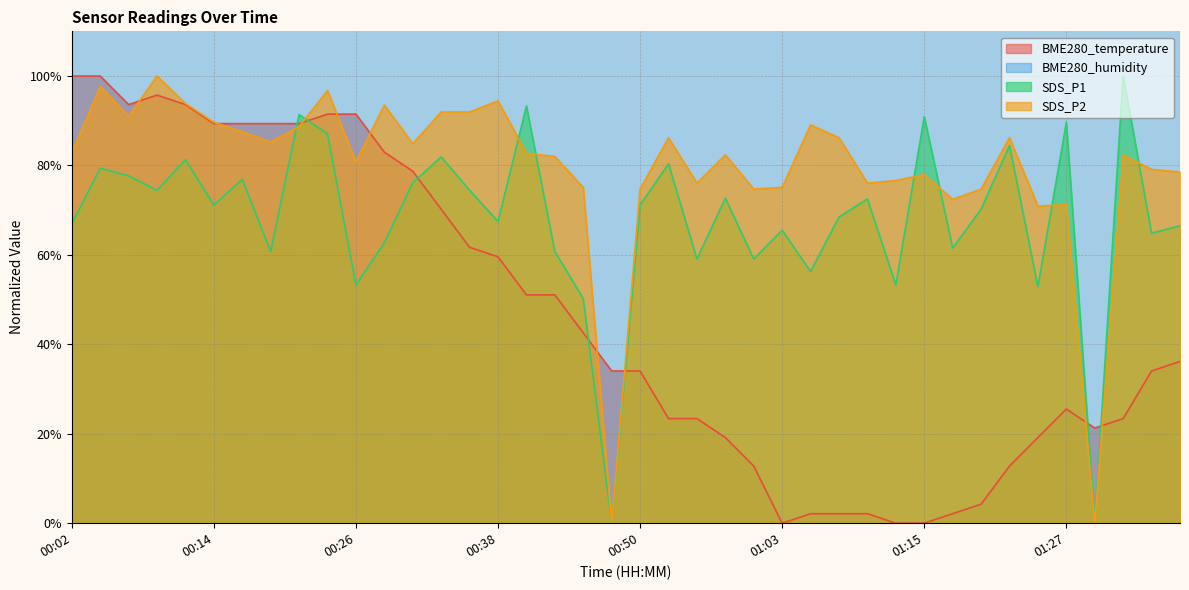

What is the maximum value shown in the chart?

1.0